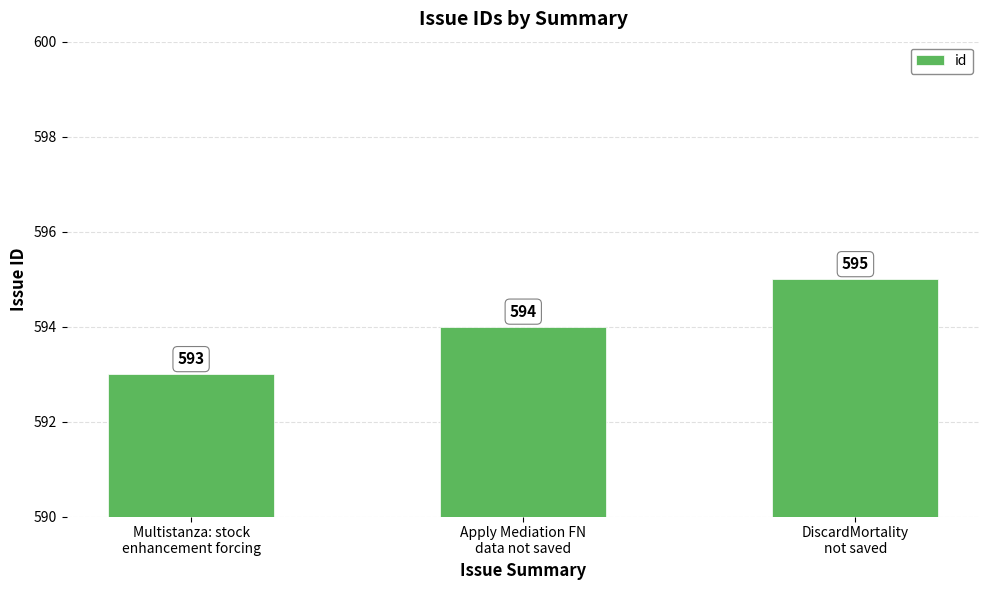

At which category does the chart reach its minimum across all series?

Multistanza: stock
enhancement forcing